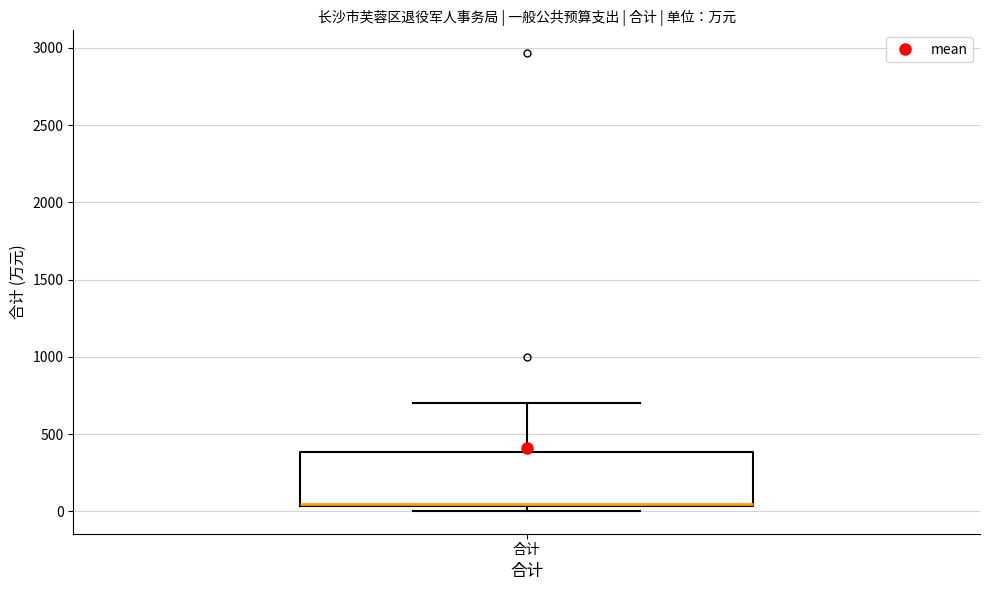

Read this box plot against the y-axis: the position of the median line, the range covered by the box, and the ends of both whiskers. The values are not printed on the chart, so give them approximately, as read against the axis.

median 50 (just above the box's lower edge), box 50 to 400, whiskers 0 to 700